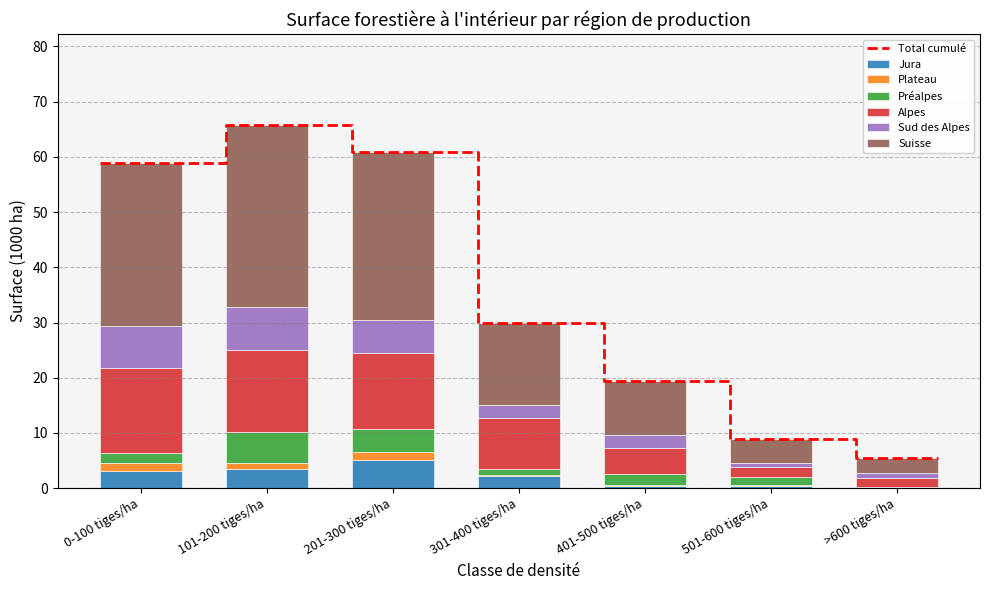

Is the value of Sud des Alpes at 0-100 tiges/ha greater than the value of Alpes at 101-200 tiges/ha?

No